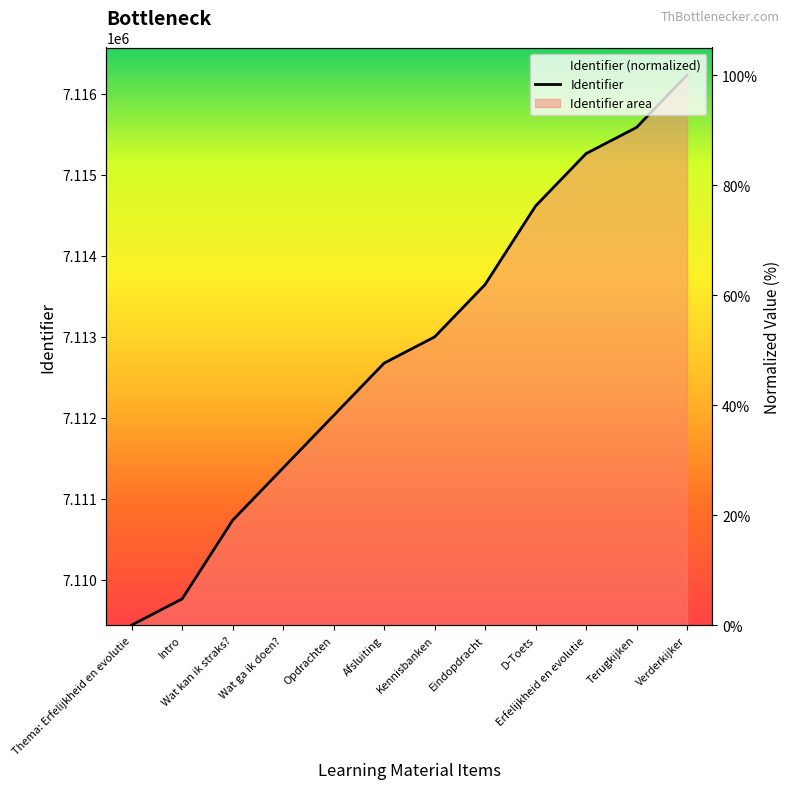

What position from the left is Afsluiting?

6